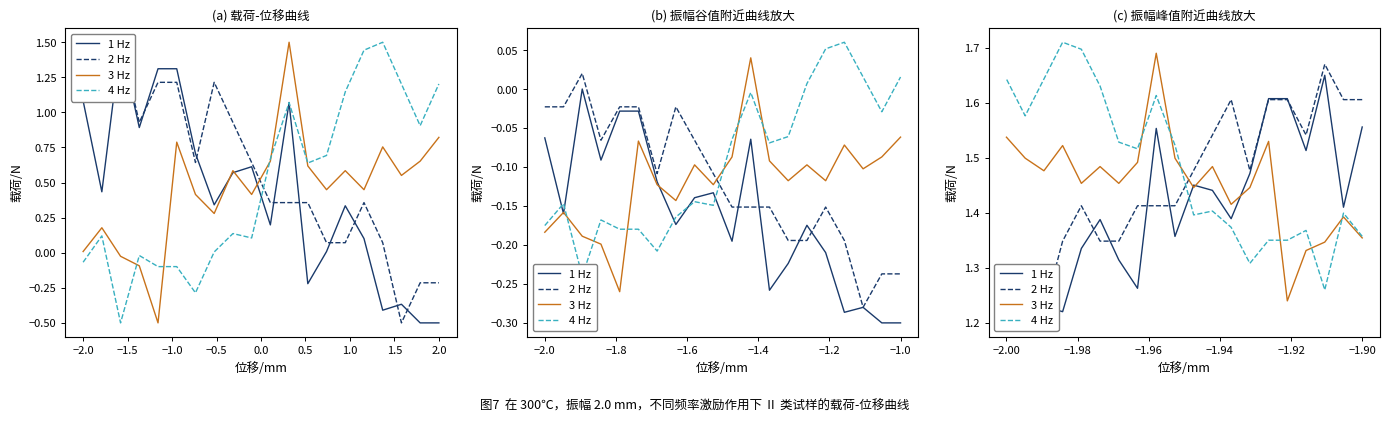

True or false: 2 Hz and 4 Hz cross at least once.

True